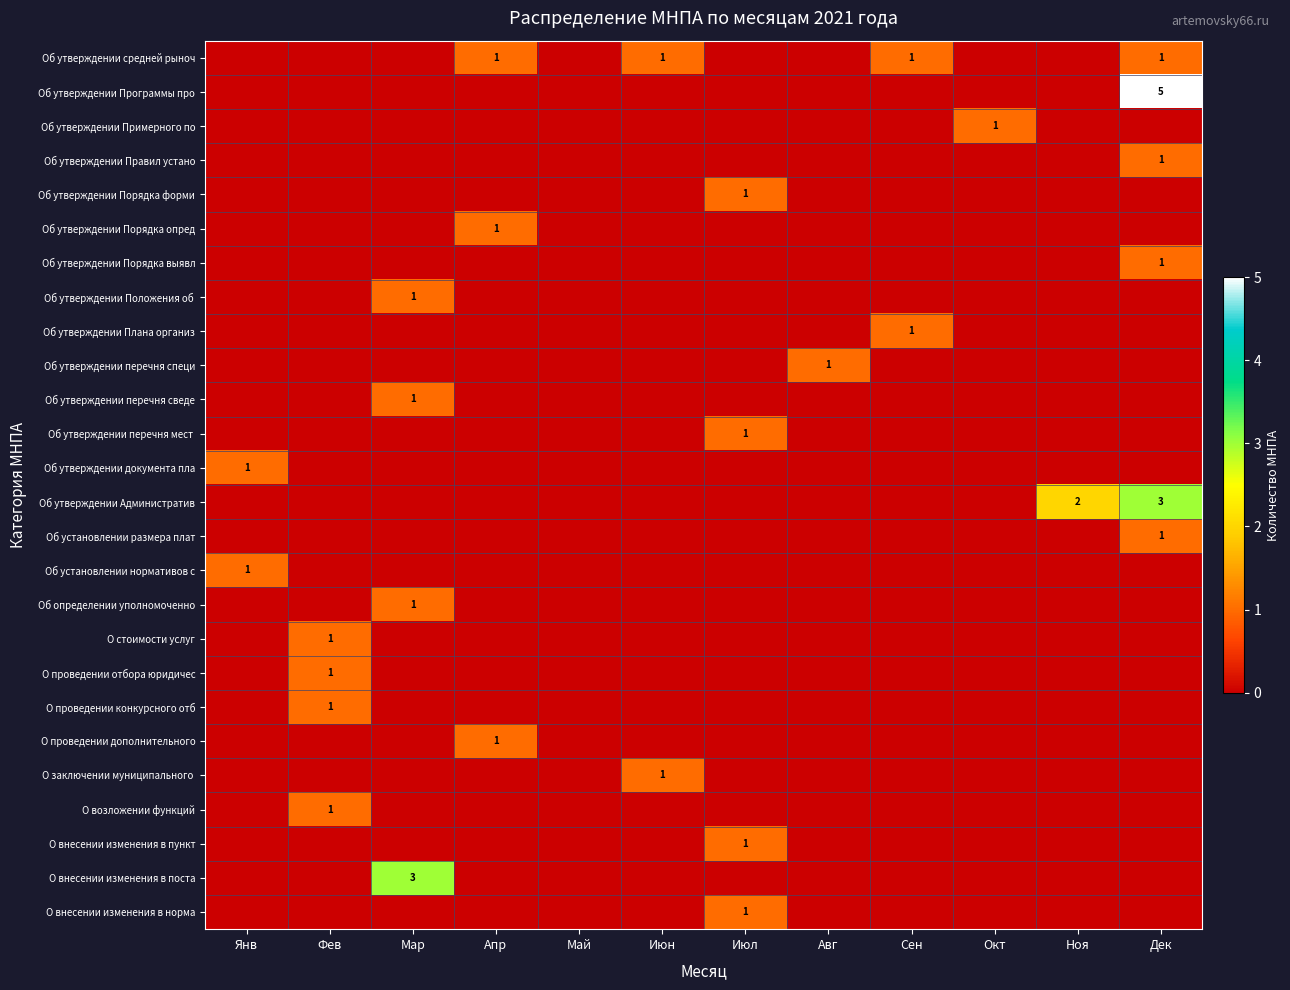

True or false: О внесении изменения в пункт has a value of 0 at Апр.

True